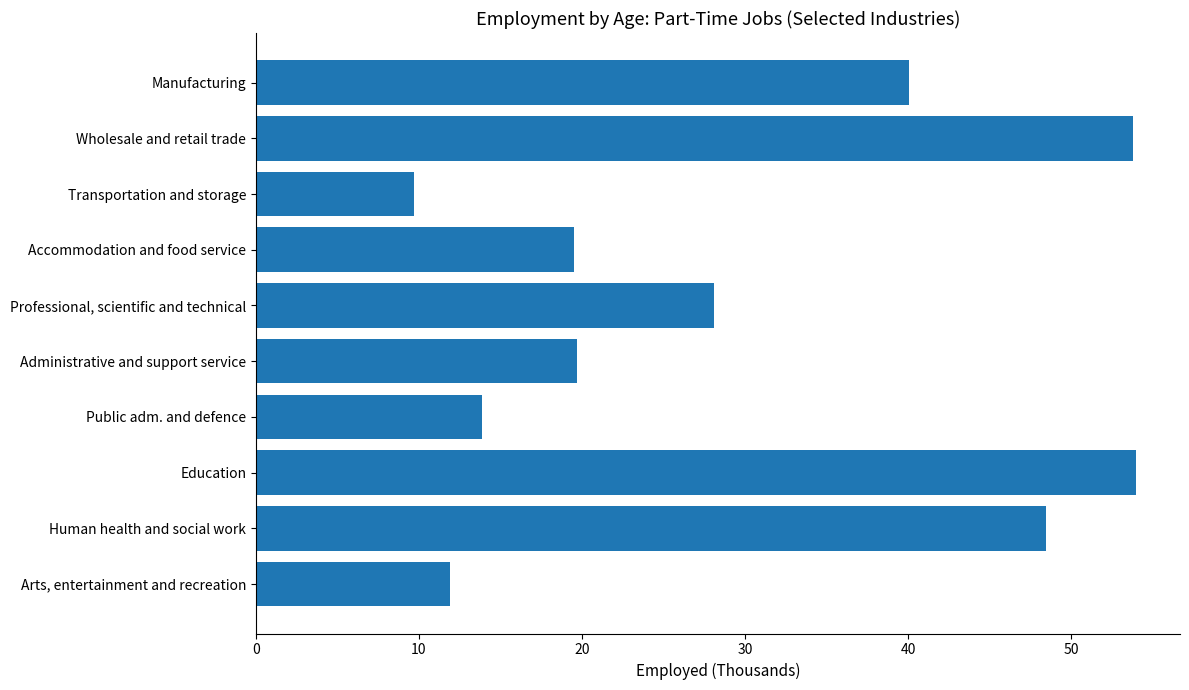

What is the label of the 4th bar from the top?

Accommodation and food service